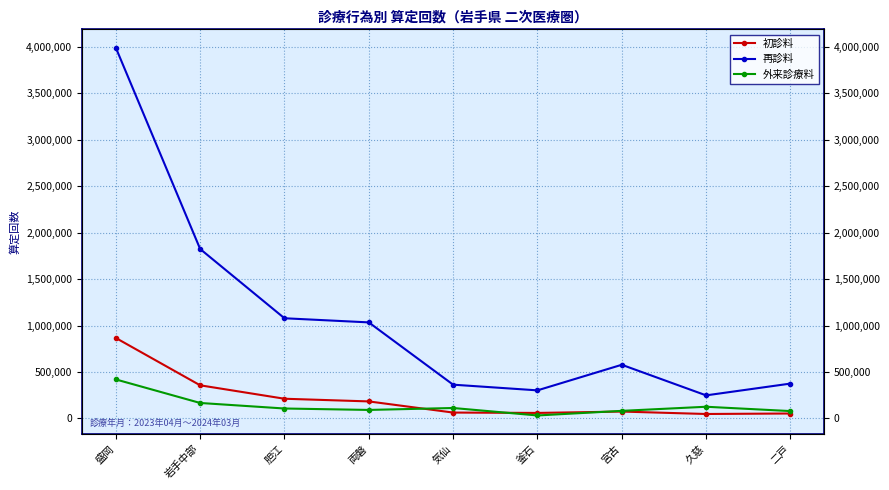

How many intersections are there between 初診料 and 外来診療料?

3